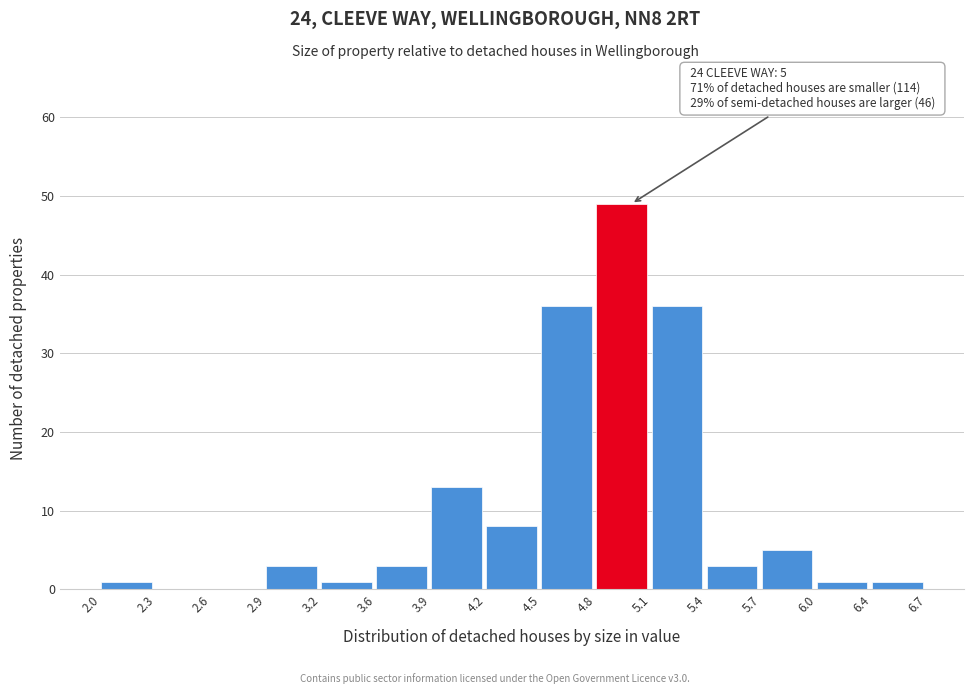

Which range on the x-axis has the tallest bar?

4.8 to 5.1